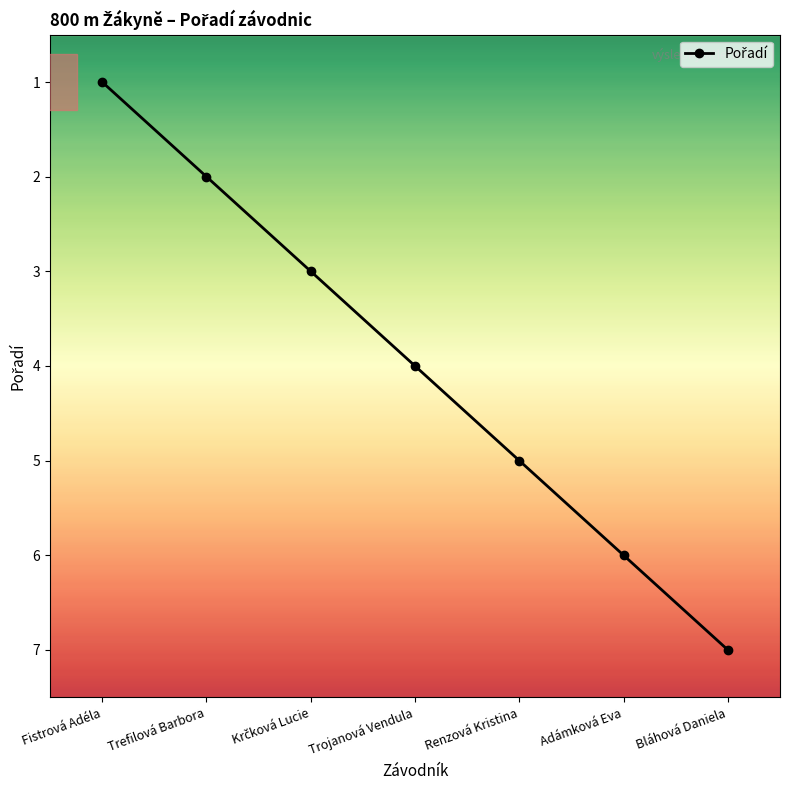

Is this an area chart (filled region under the line)?

No